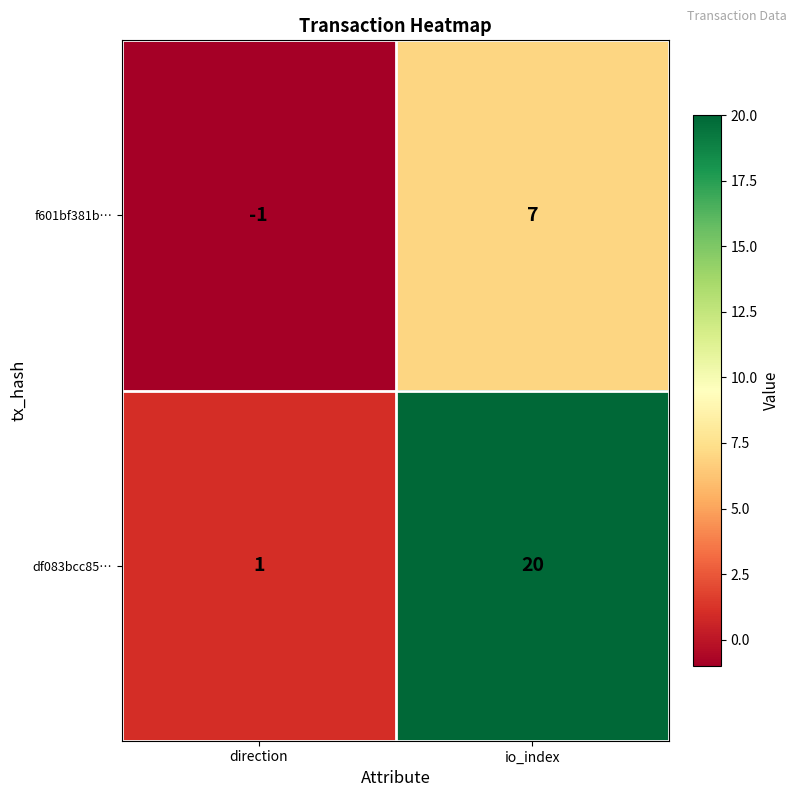

At how many categories does at least one series exceed 18?

1